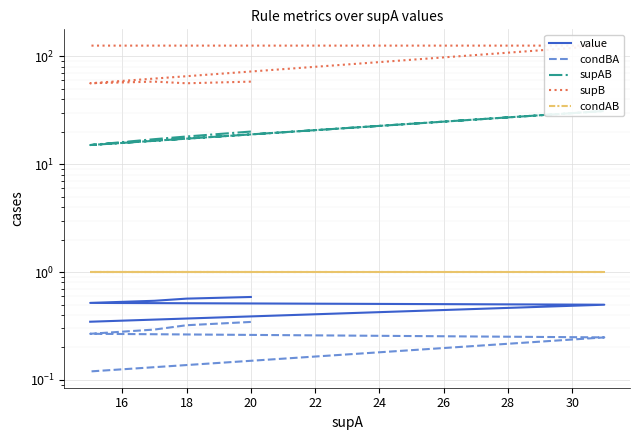

What are all the series names shown in the legend?

value, condBA, supAB, supB, condAB